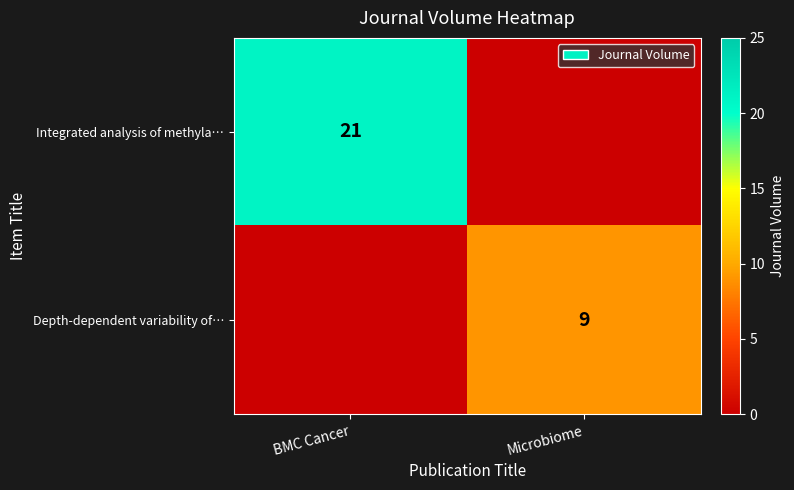

The value of Integrated analysis of methyla… at BMC Cancer is 28. True or false?

False